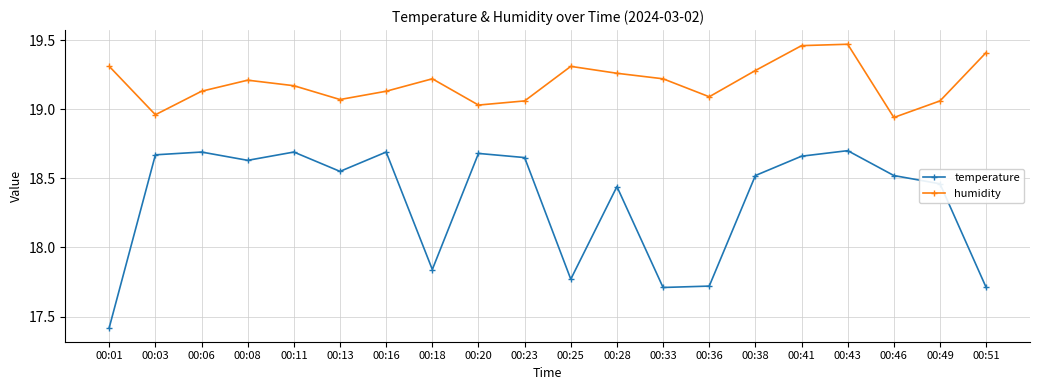

What is the spread (max minus min) of values at 00:16?

0.4